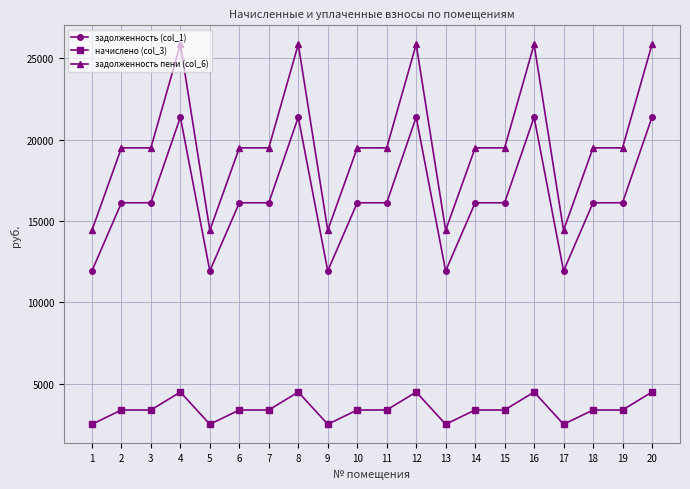

True or false: задолженность пени (col_6) and задолженность (col_1) cross at least once.

False